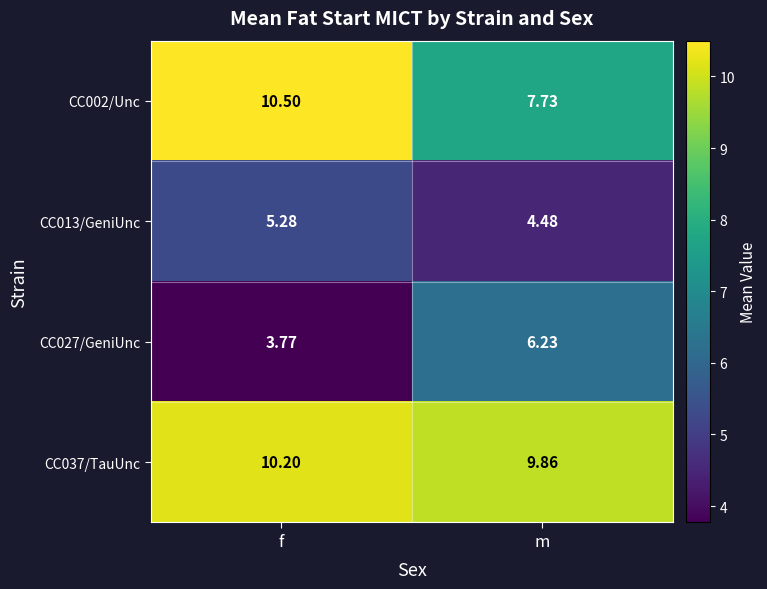

At which label does CC013/GeniUnc reach its peak?

f